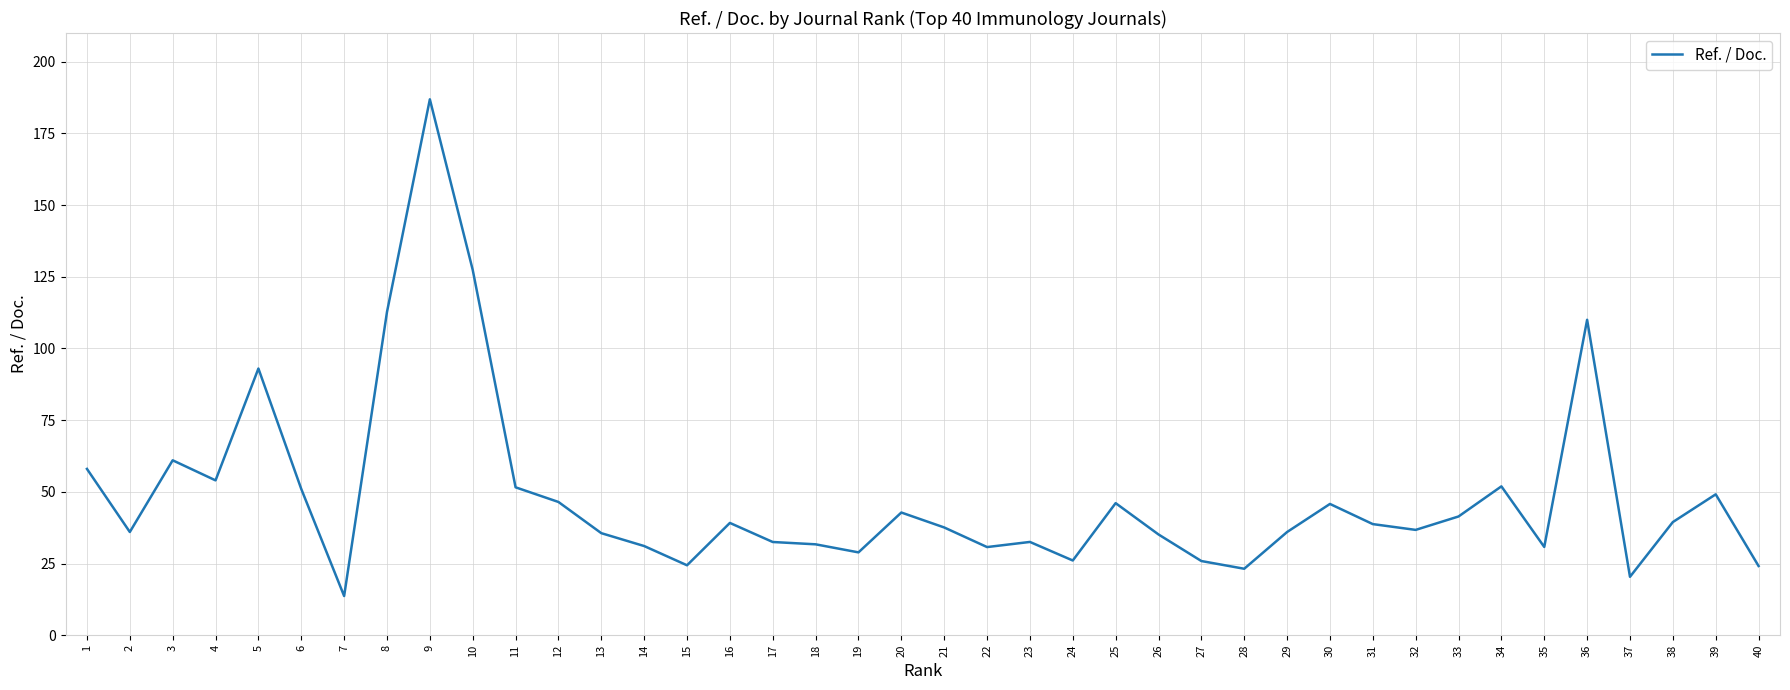

Approximately how many times larger is the value at 4 compared to 1?

0.9